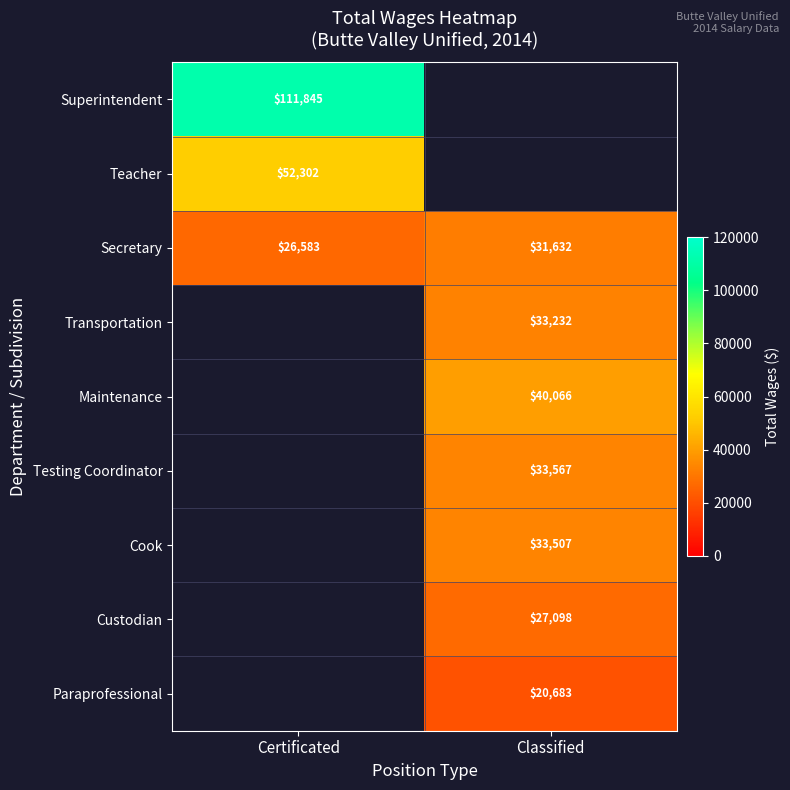

Is it true that Cook equals 56969 at Classified?

False